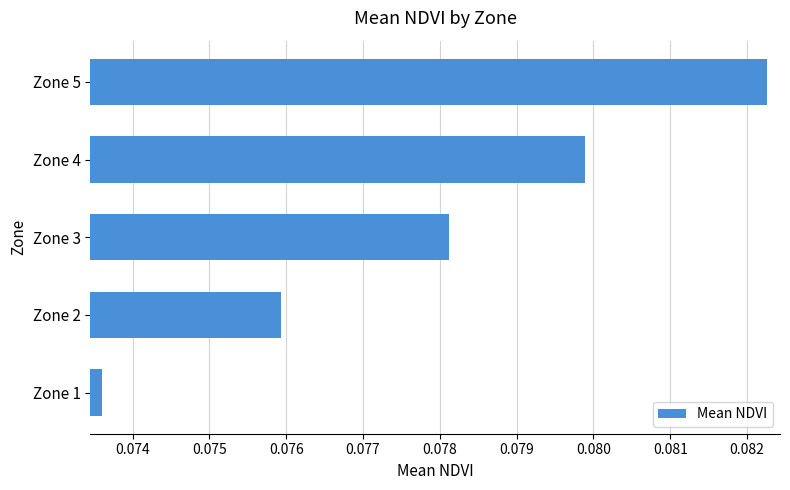

At which category does the chart reach its peak across all series?

Zone 5